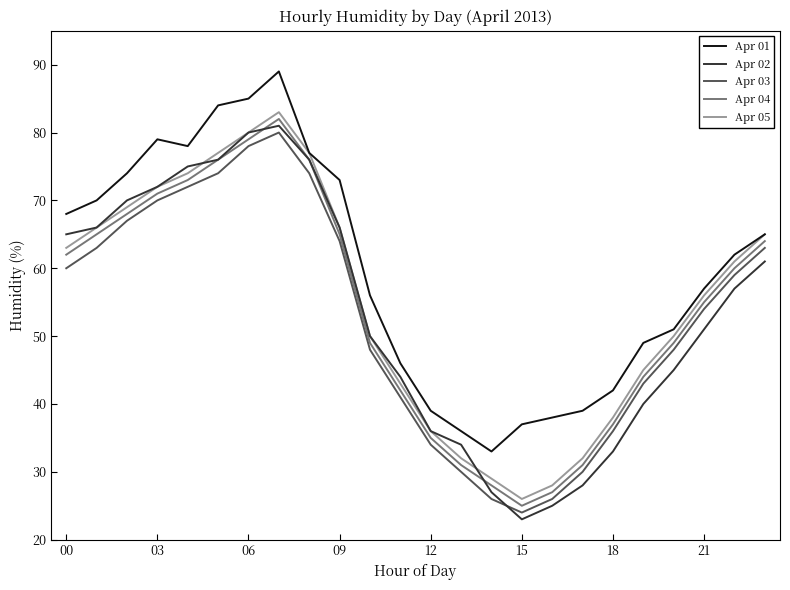

List the series in order of their peak value, lowest first.

Apr 03, Apr 02, Apr 04, Apr 05, Apr 01